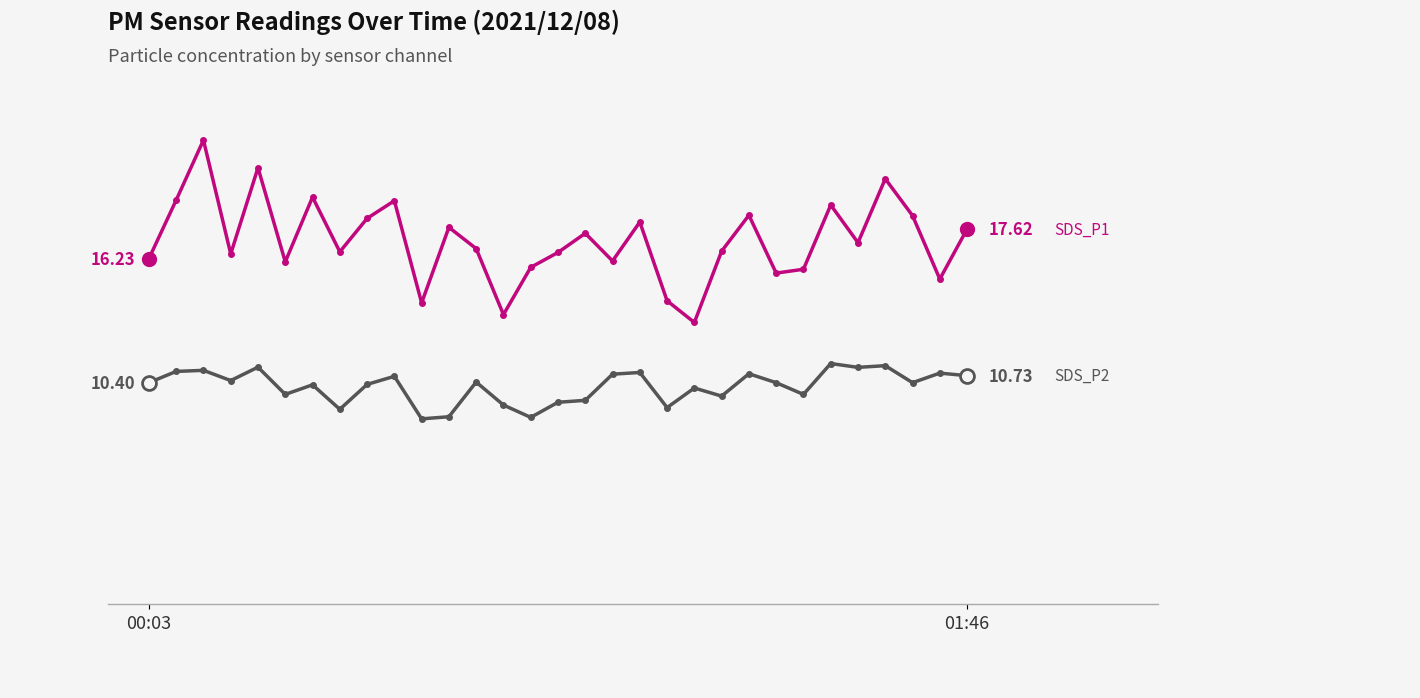

Reading left to right, transcribe all the data shown in this chart.

SDS_P1: 16.2	19.0	21.8	16.4	20.5	16.1	19.1	16.6	18.1	18.9	14.2	17.7	16.7	13.6	15.8	16.5	17.4	16.1	17.9	14.2	13.2	16.6	18.3	15.6	15.7	18.8	17.0	20.0	18.2	15.3	17.6
SDS_P2: 10.4	10.9	11.0	10.5	11.1	9.8	10.3	9.2	10.3	10.7	8.7	8.8	10.4	9.3	8.8	9.5	9.6	10.8	10.9	9.2	10.2	9.8	10.8	10.4	9.8	11.3	11.1	11.2	10.4	10.8	10.7